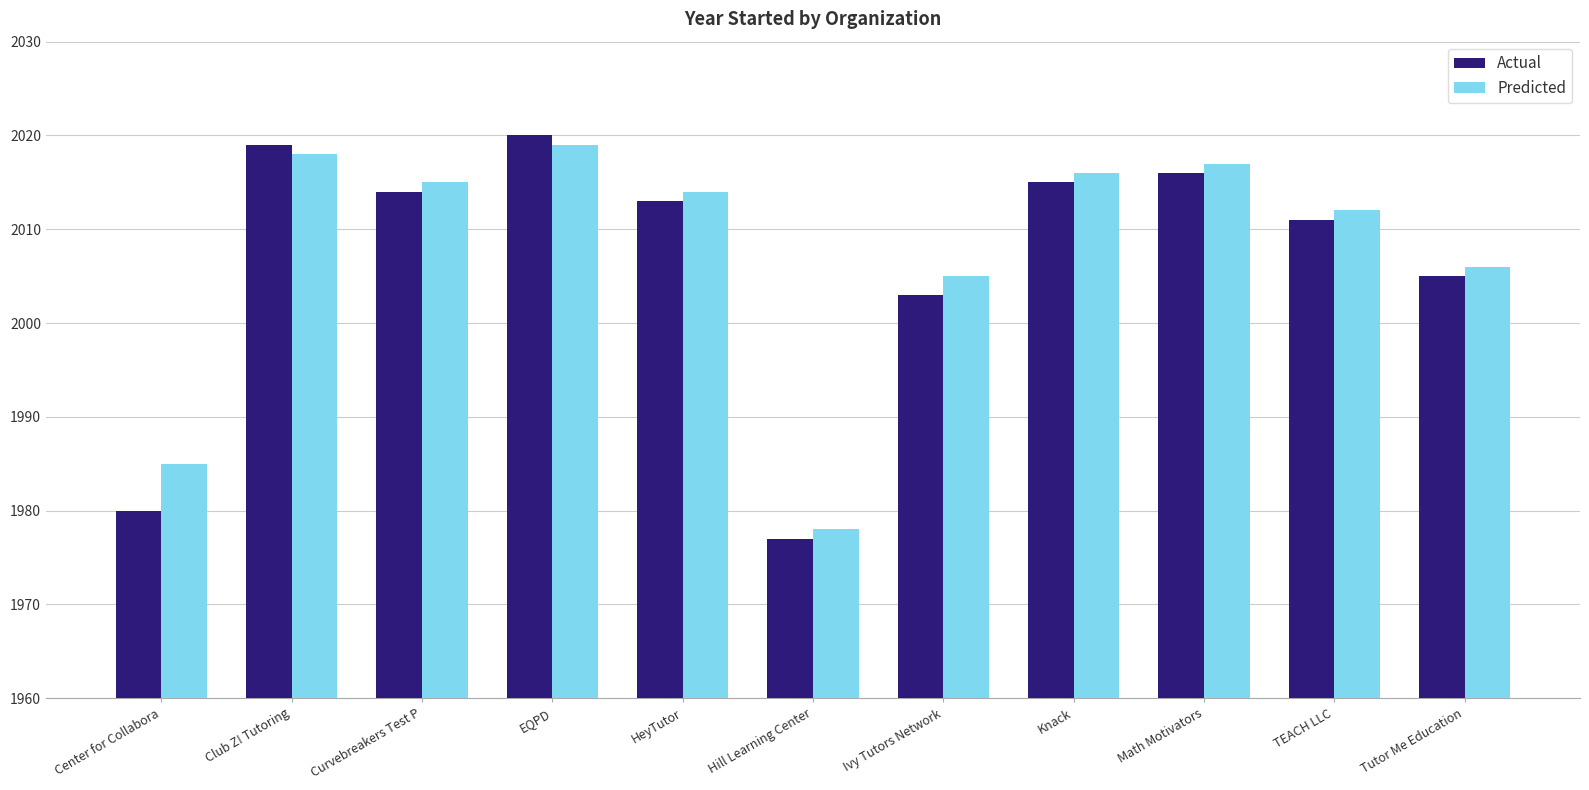

Which series has the widest spread of values?

Actual